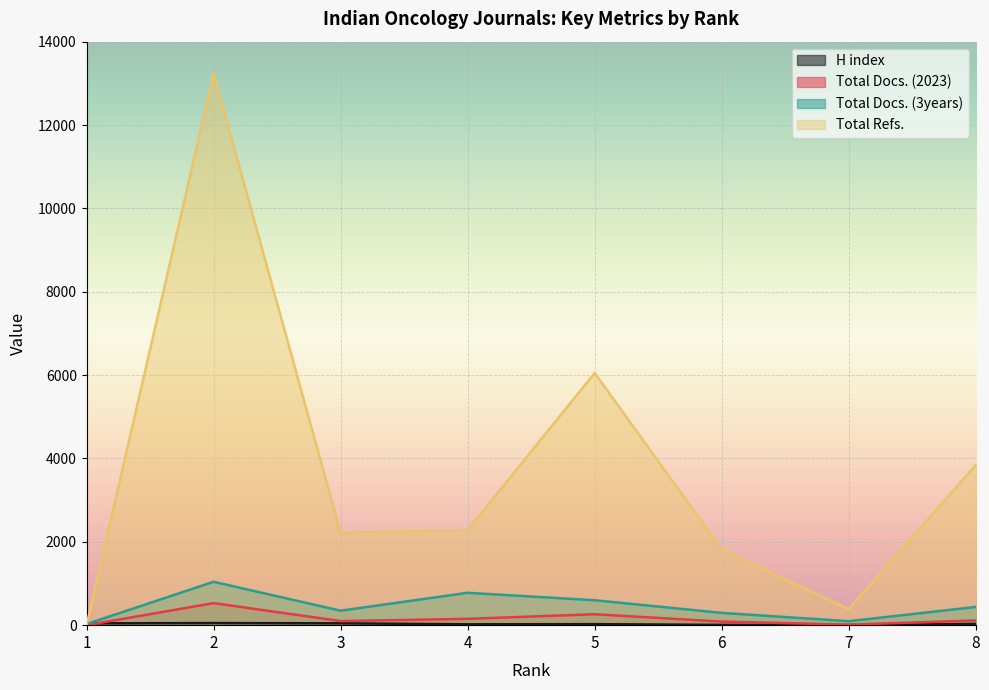

Which series has the widest spread of values?

Total Refs.